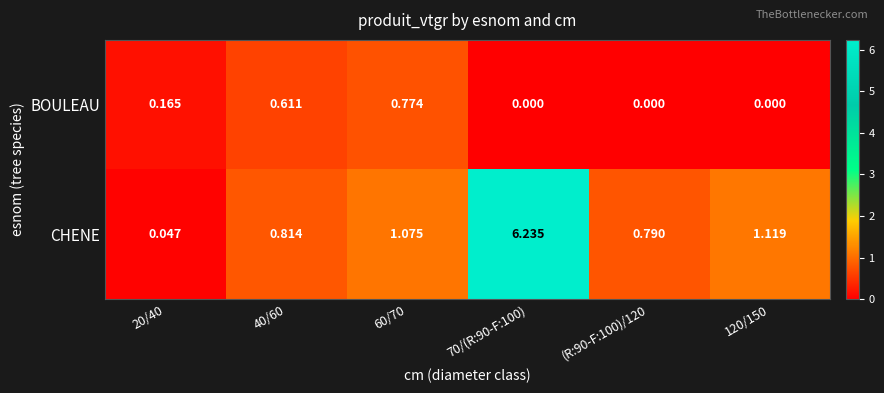

At which category is the sum across all series the highest?

70/(R:90-F:100)